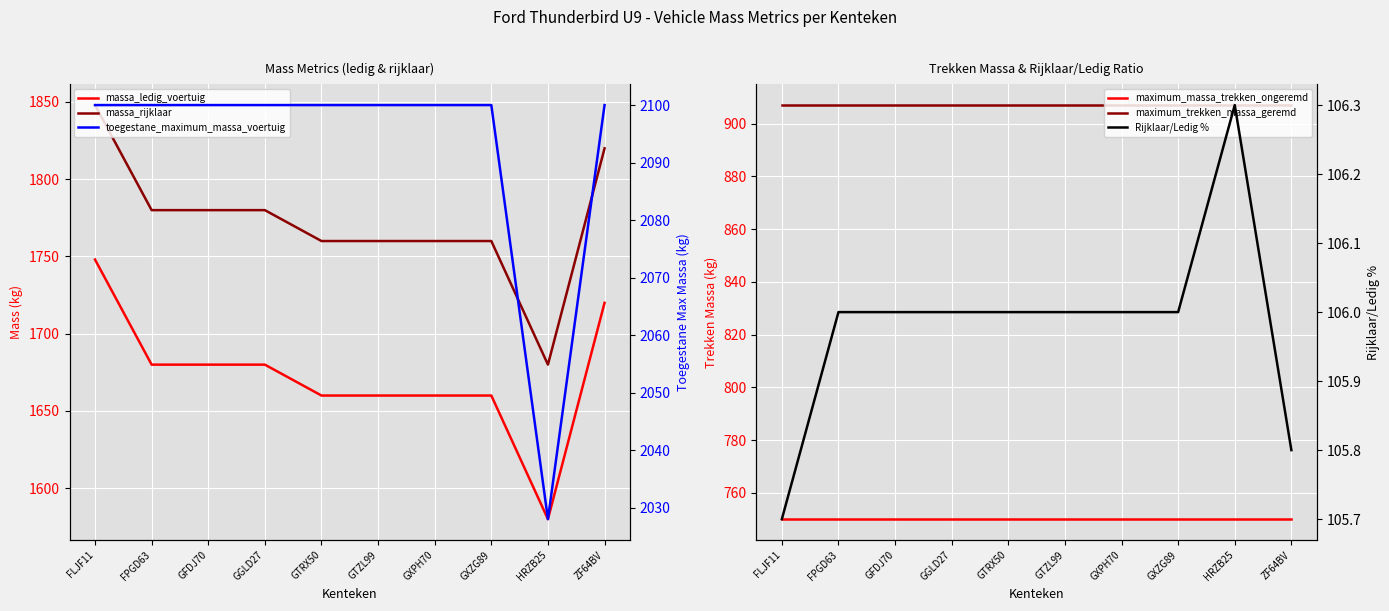

At which category is the sum across all series the highest?

FLJF11